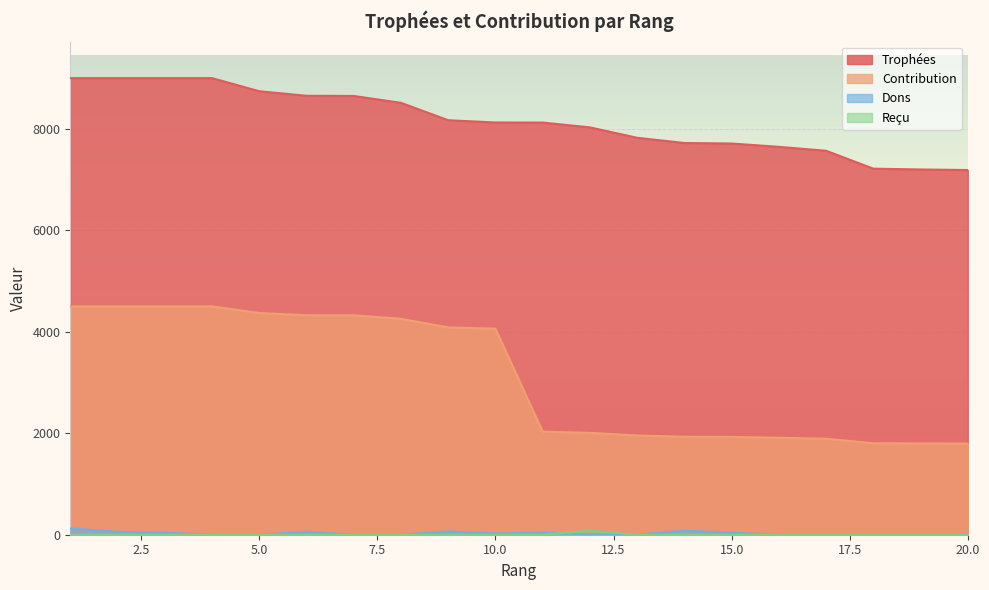

True or false: Reçu has more than 2 interior local peaks.

False